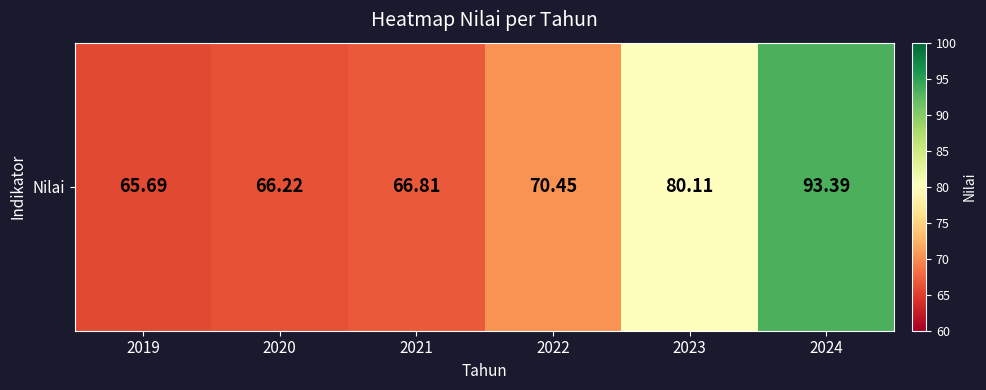

What is the smallest value displayed?

65.7